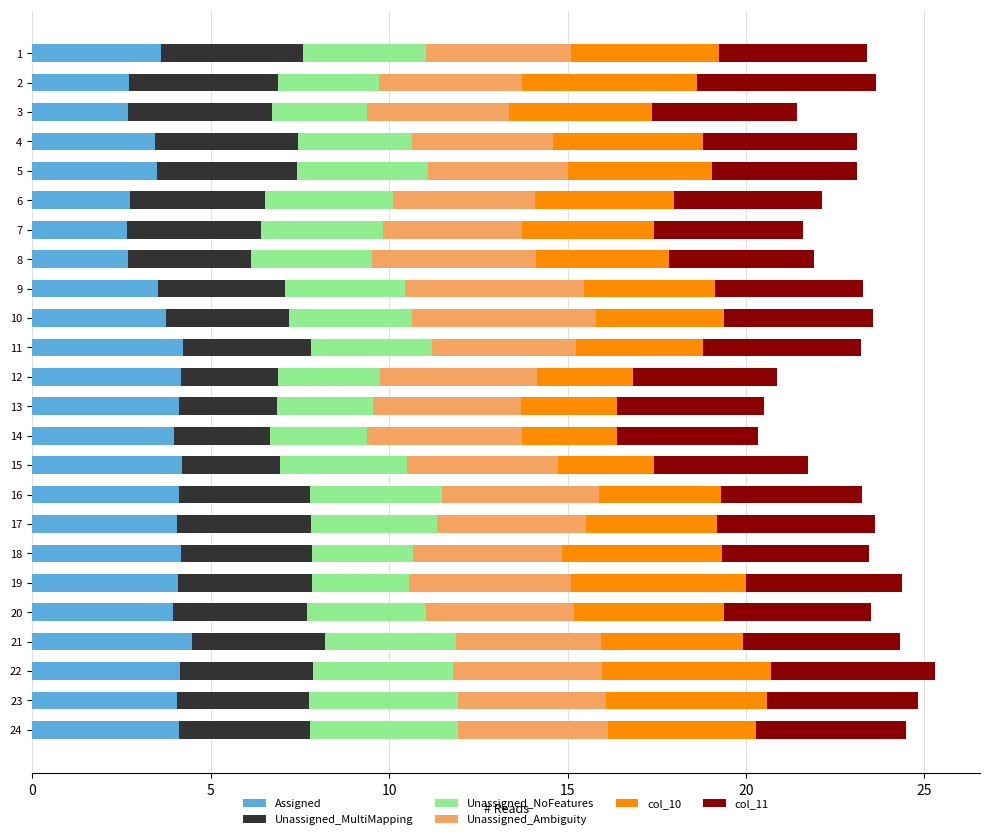

What is the lowest value of the Assigned series?

2.7